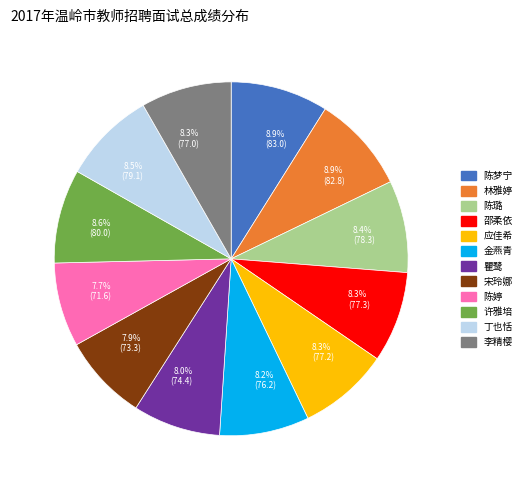

Does any single category account for the majority?

No